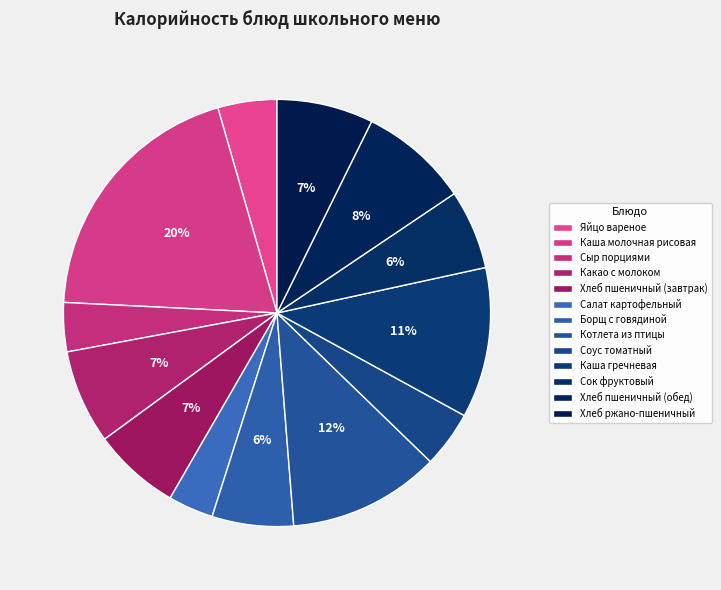

How many slices are in this pie chart?

13